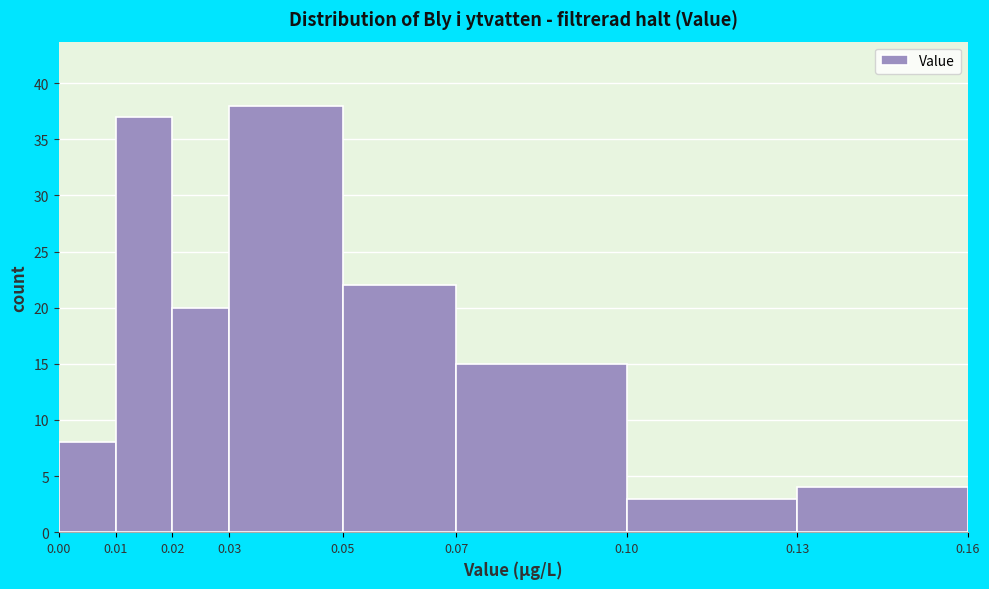

How tall is the bar that spans 0.01 to 0.02 on the x-axis? The values are not printed on the chart, so give them approximately, as read against the axis.

37